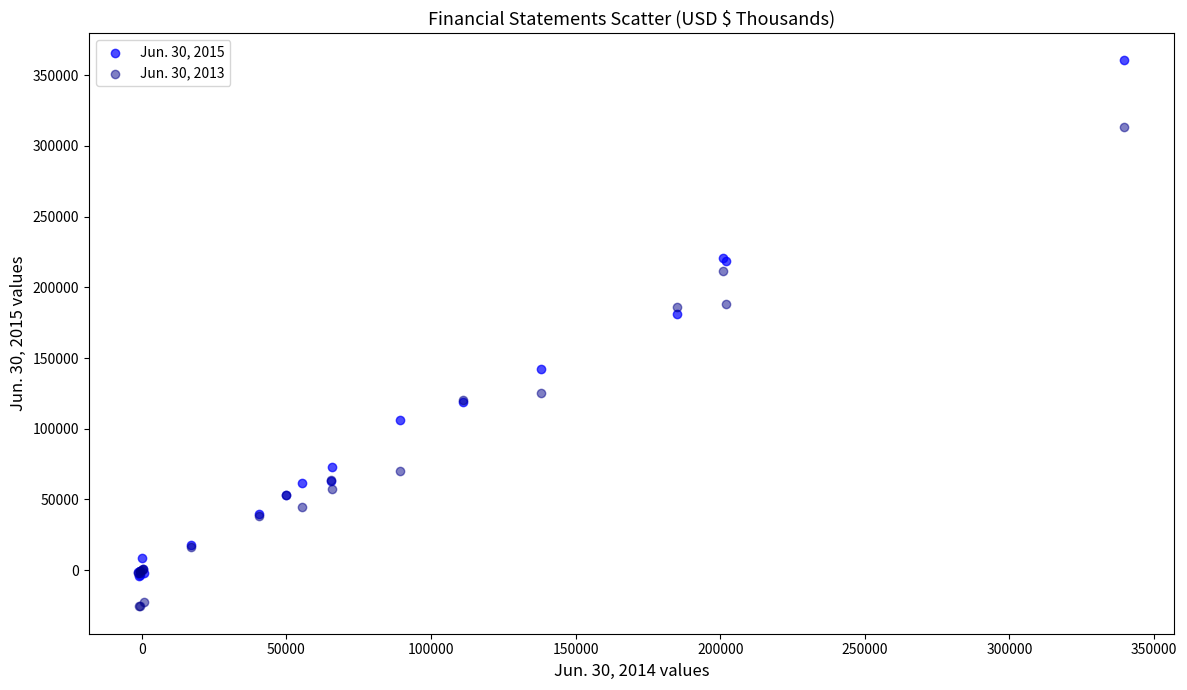

Across all series, what Y value is closest to 167493?

181272